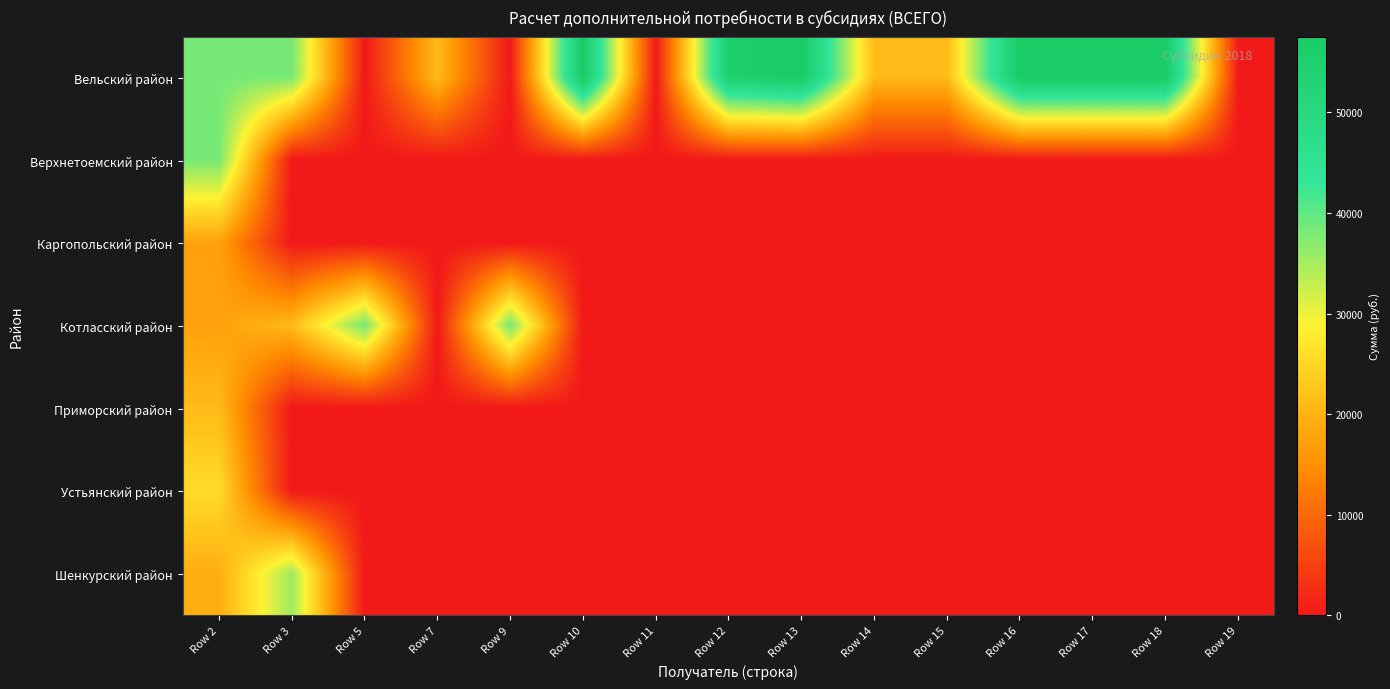

What is the maximum value shown in the chart?

57526.8